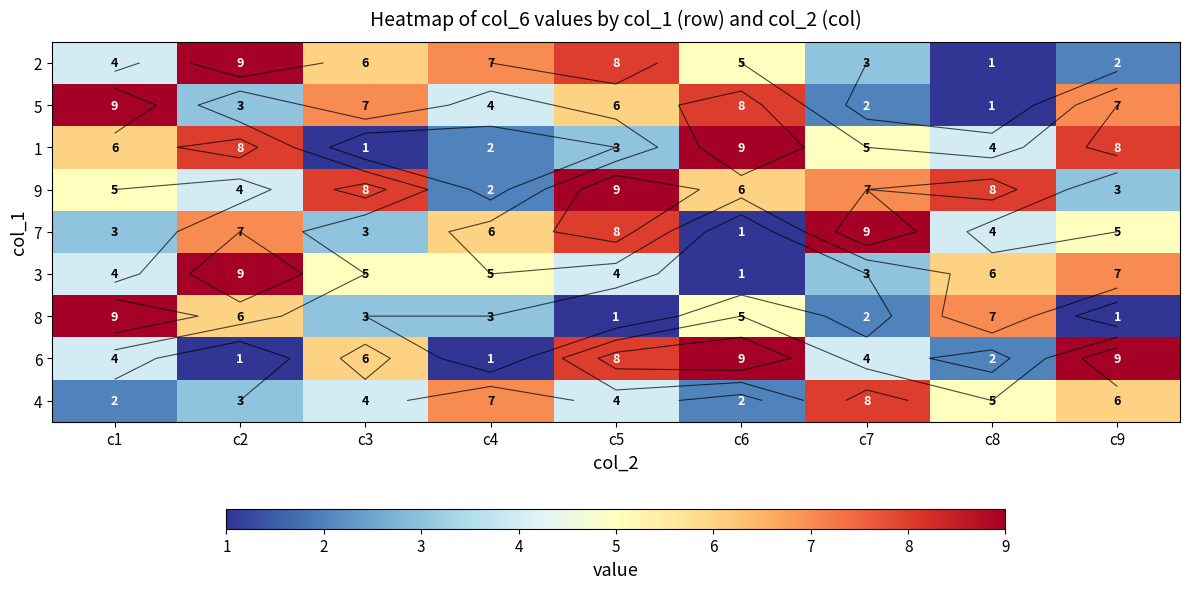

At which label does 8 first exceed 3?

c1